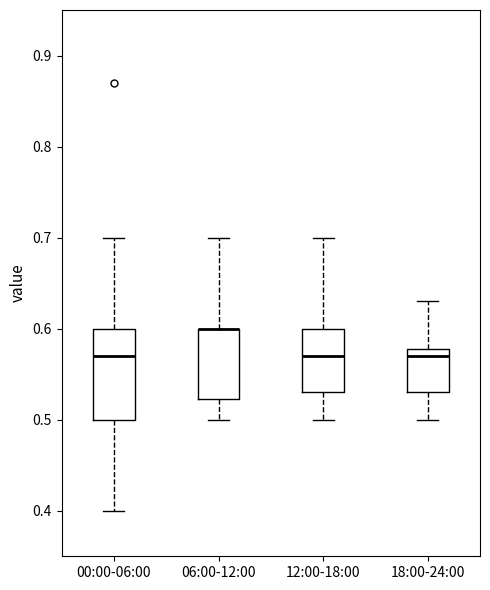

Reading left to right, transcribe this box plot: for each box, give where its median line is, the range the box spans, and where its two whiskers end, as read against the y-axis. The values are not printed on the chart, so give them approximately, as read against the axis.

00:00-06:00: median 0.57, box 0.50 to 0.60, whiskers 0.40 to 0.70
06:00-12:00: median 0.60 (drawn on the box's upper edge), box 0.52 to 0.60, whiskers 0.50 to 0.70
12:00-18:00: median 0.57, box 0.53 to 0.60, whiskers 0.50 to 0.70
18:00-24:00: median 0.57, box 0.53 to 0.58, whiskers 0.50 to 0.63